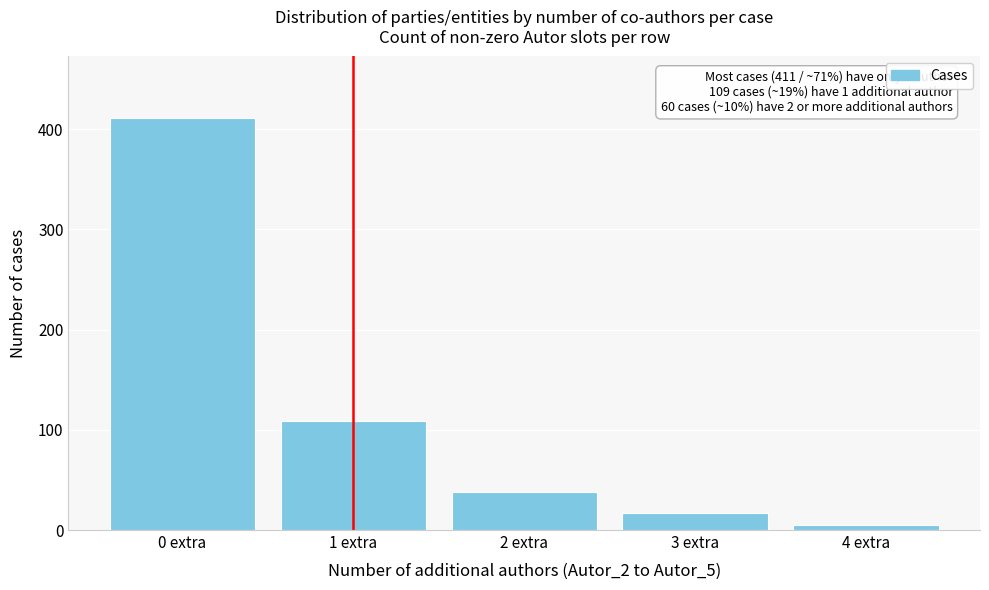

Reading left to right, what are all the values shown in this chart?

411	109	38	17	5